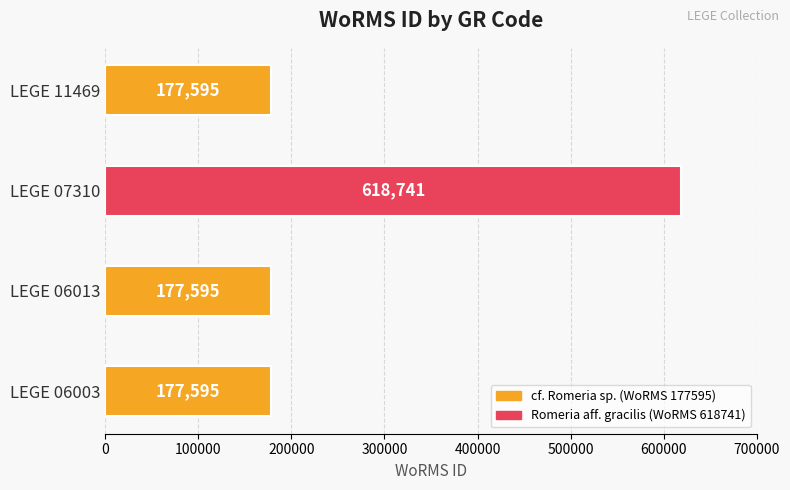

How many distinct data groups are displayed?

1